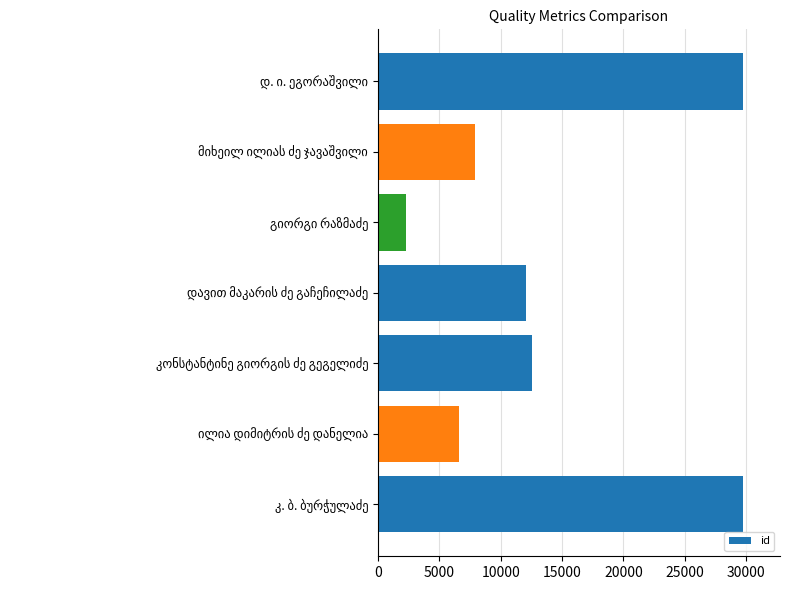

Are the bars horizontal?

Yes